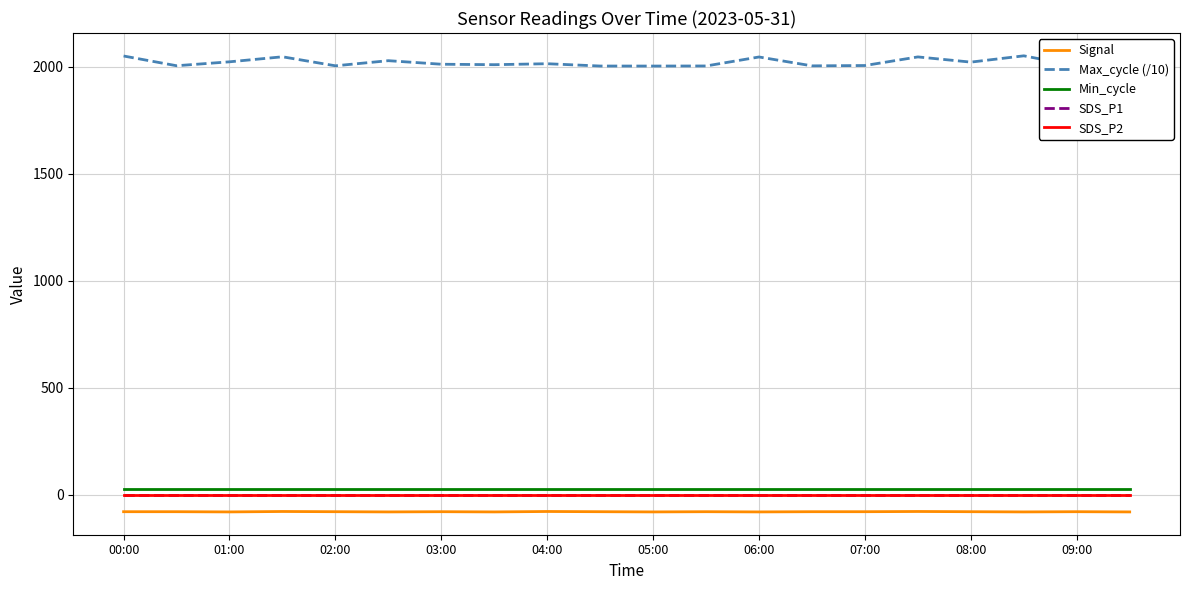

Which label corresponds to the smallest value in the chart?

01:00